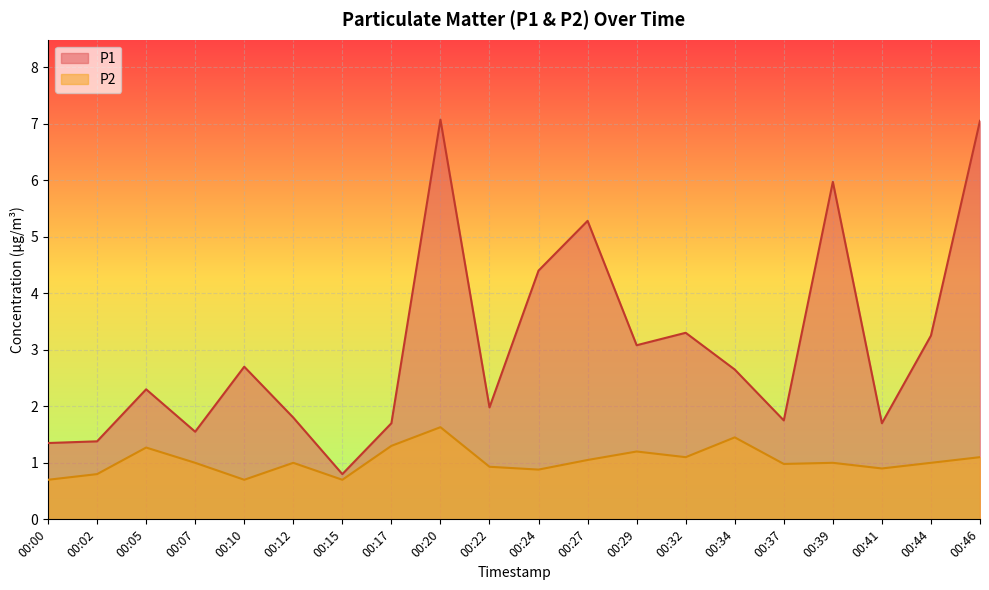

True or false: P1 and P2 intersect in this chart.

False